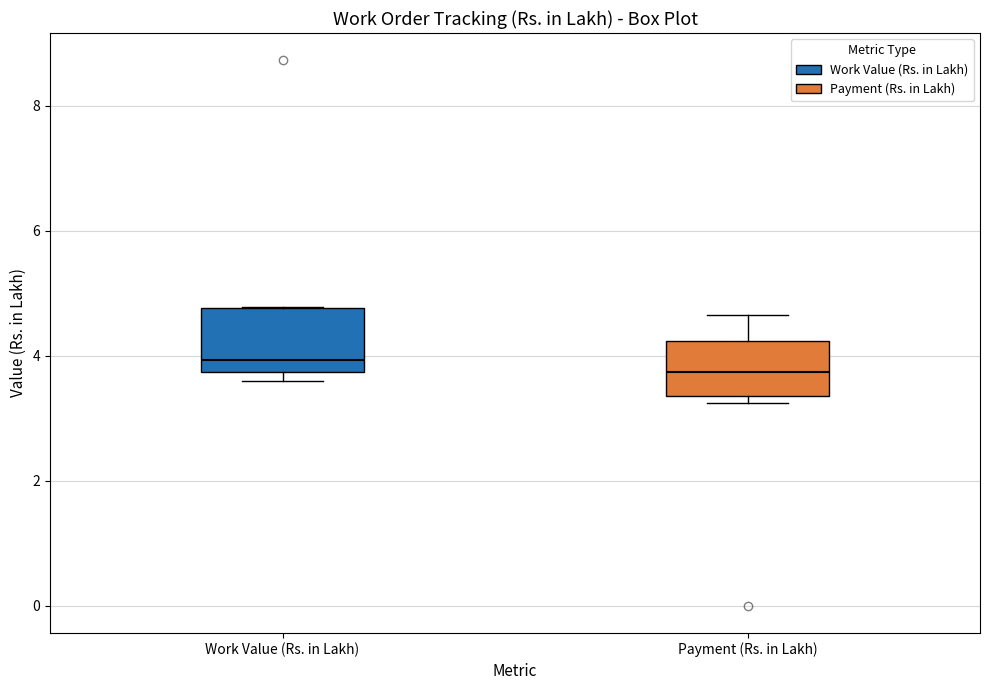

Where is the upper edge of the box for Work Value (Rs. in Lakh) on the y-axis? The values are not printed on the chart, so give them approximately, as read against the axis.

4.8